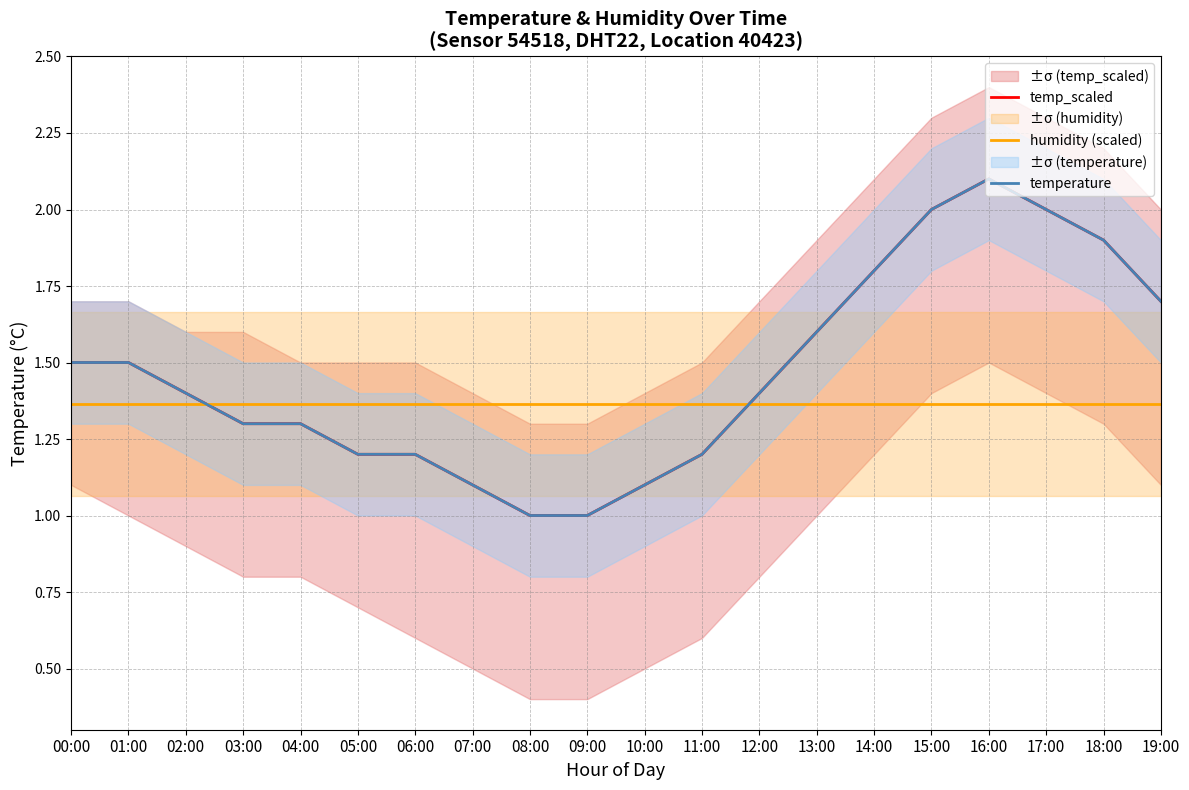

At which category does the chart reach its minimum across all series?

08:00